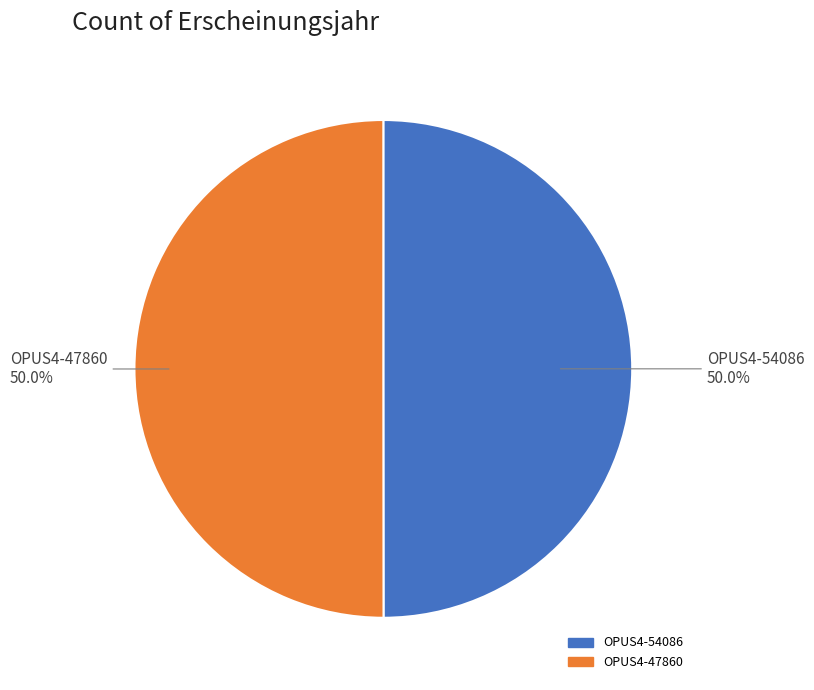

What portion of the pie excludes OPUS4-54086?

50.0%